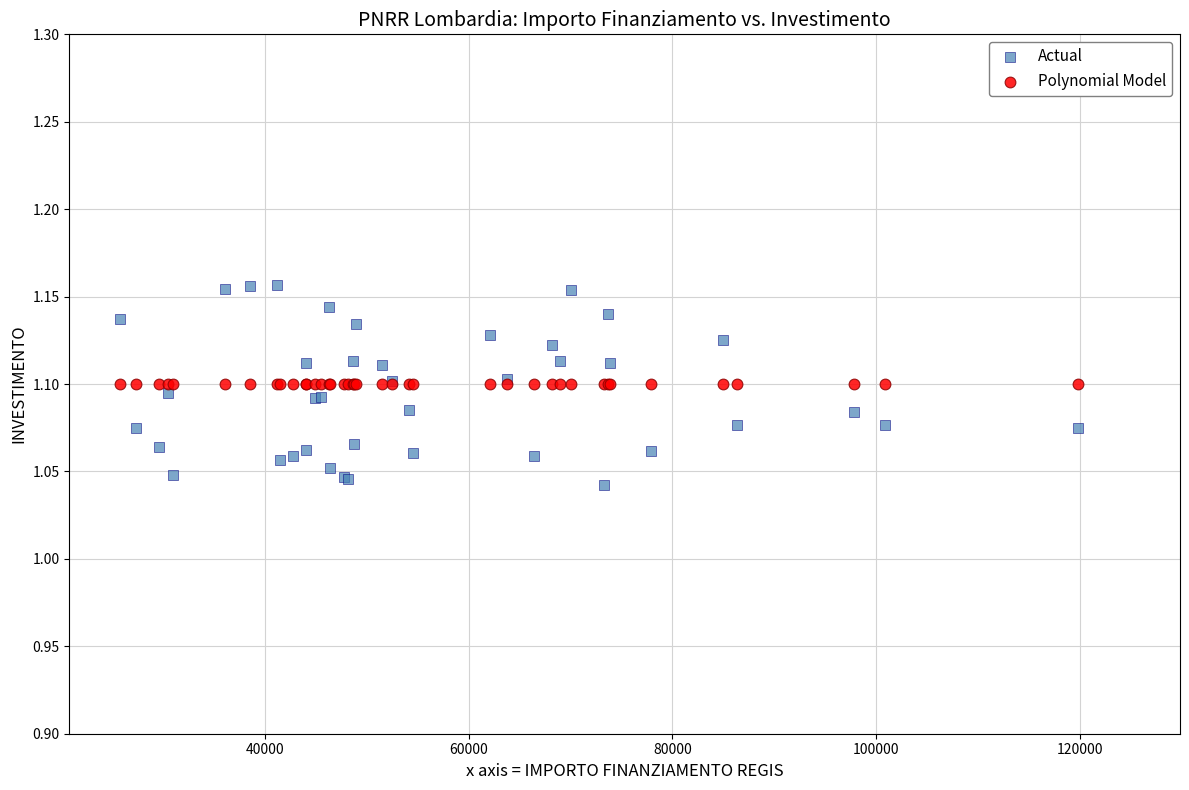

Which series contains the lowest Y value?

Actual